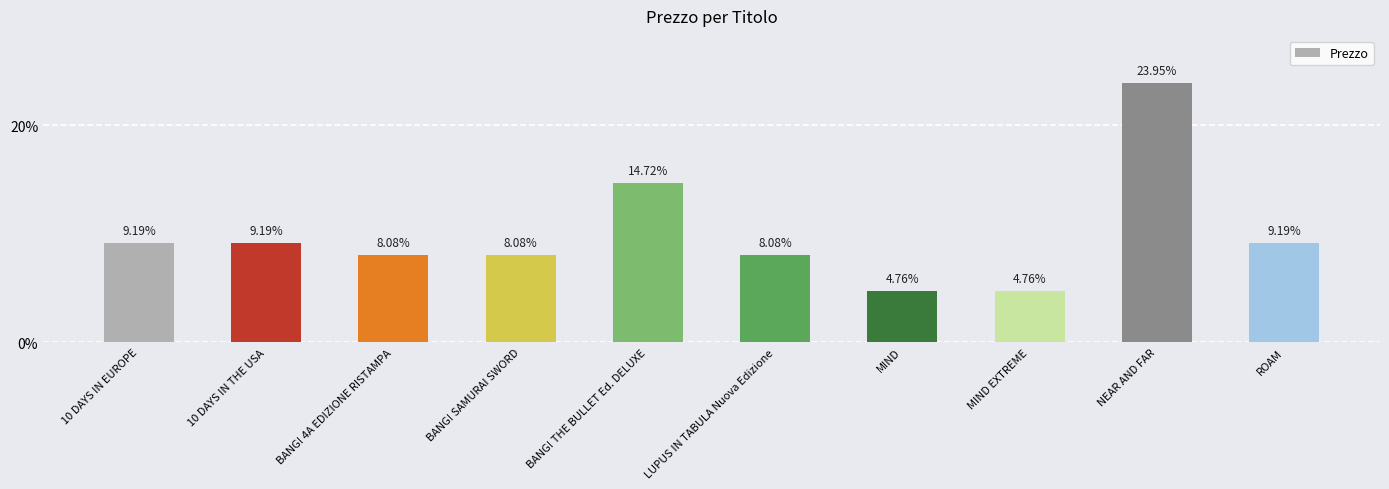

Count the number of values greater than 9.

5